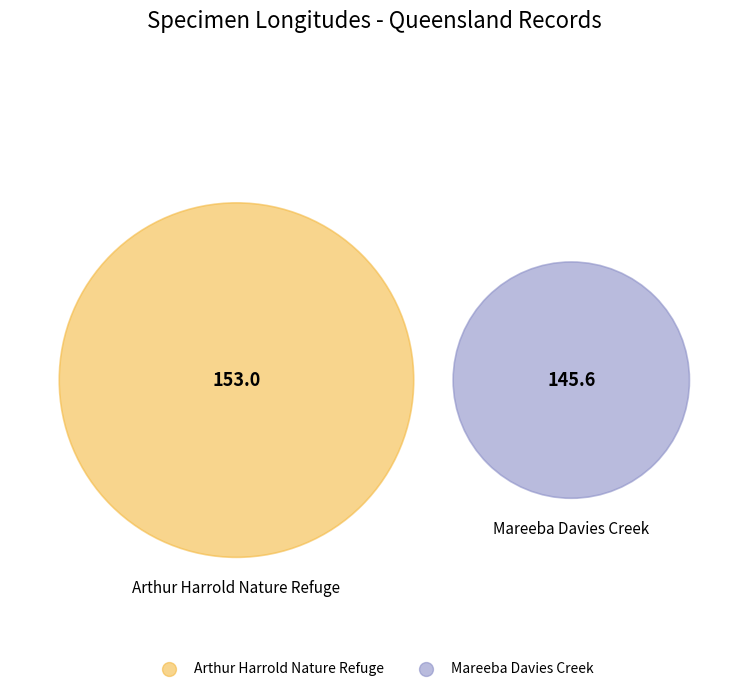

Combined, what portion of the pie is Arthur Harrold Nature Refuge and Mareeba Davies Creek?

100.0%